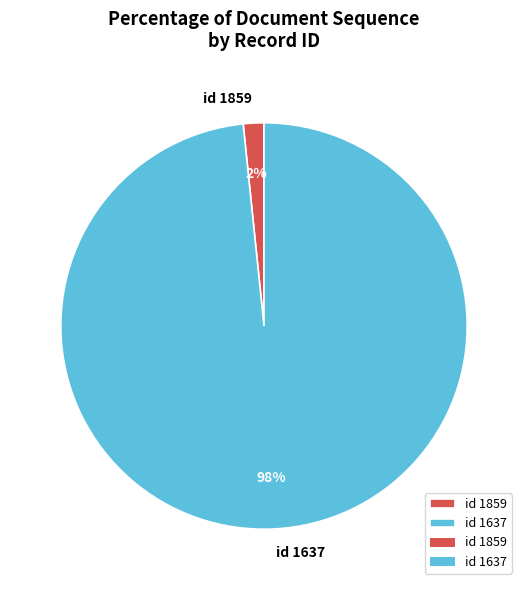

Which category has the biggest portion of the pie?

id 1637